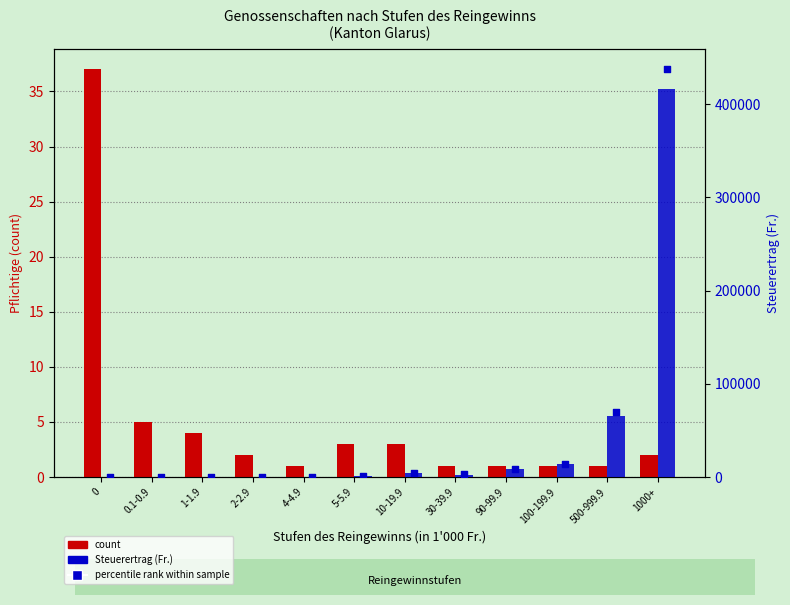

Which series has the largest total across all categories?

percentile rank within sample